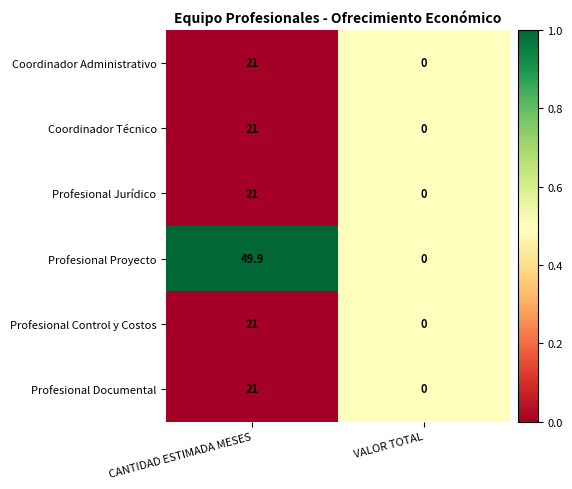

Where is Coordinador Administrativo nearest to the value 10?

VALOR TOTAL